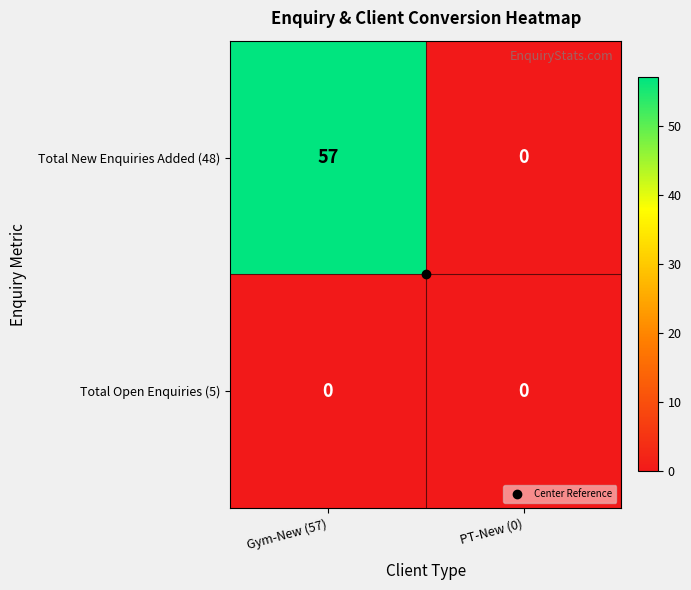

At how many categories does at least one series exceed 48?

1